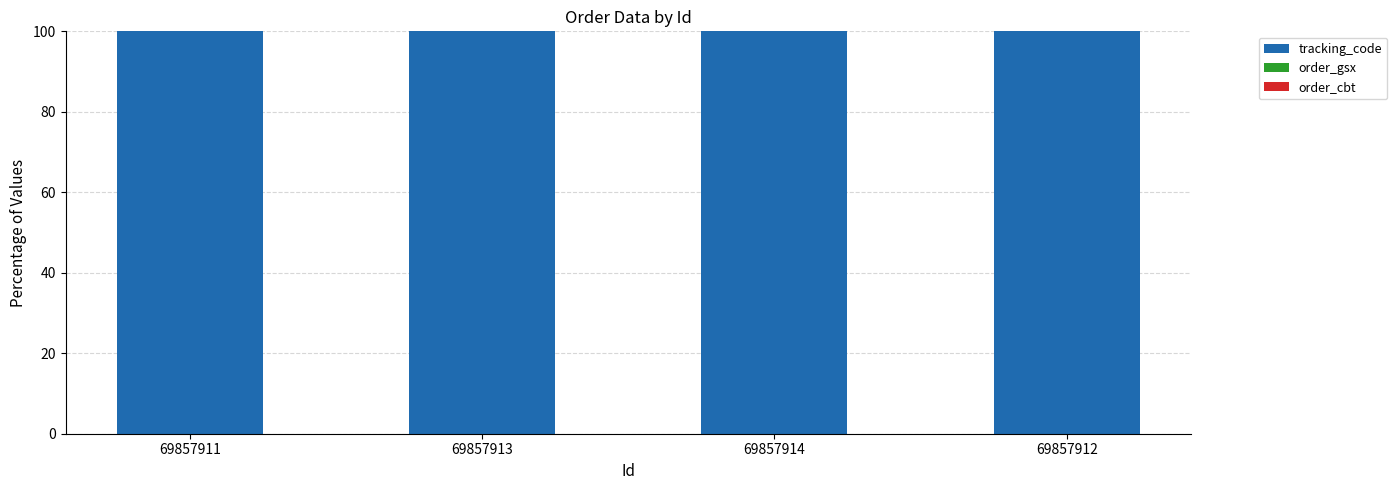

Is it true that tracking_code equals 100.0 at 69857914?

True